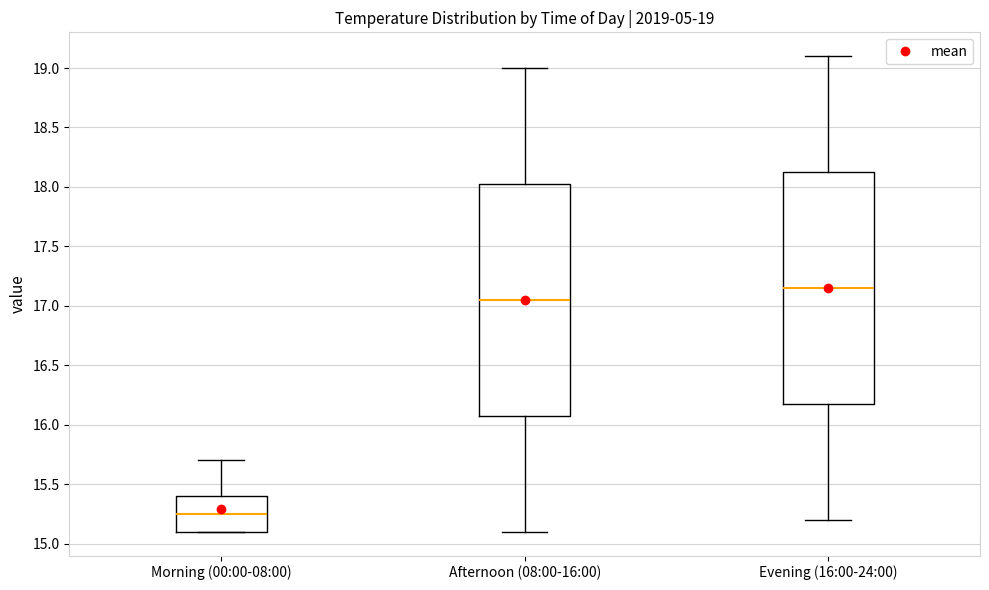

Which box has the highest median line?

Evening (16:00-24:00)